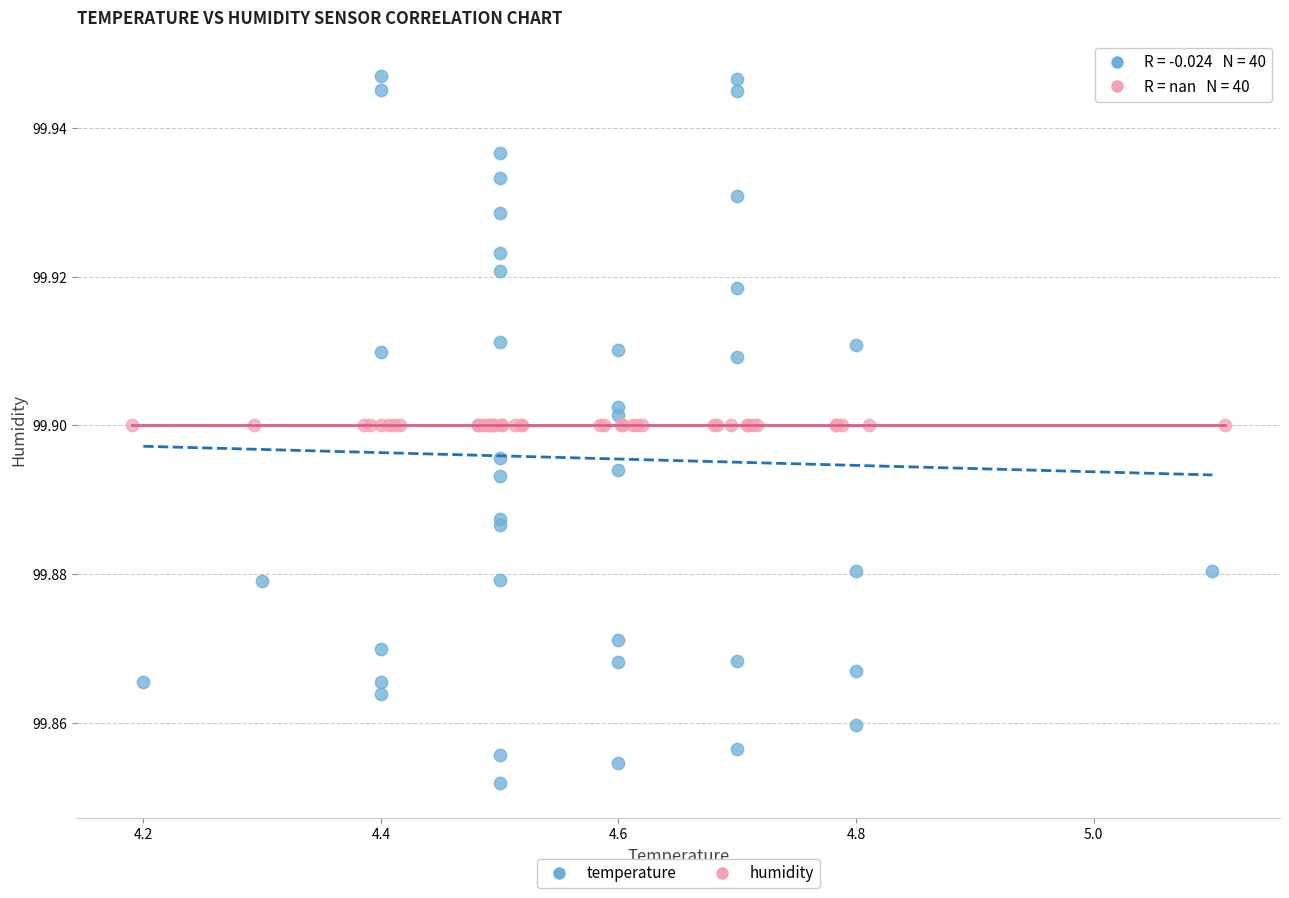

Which series contains the lowest Y value?

temperature